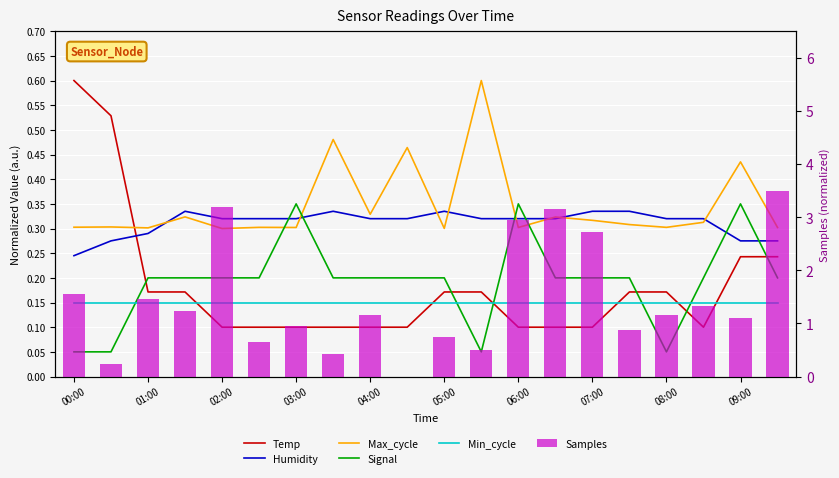

Which category has the highest value in the Temp series?

00:00